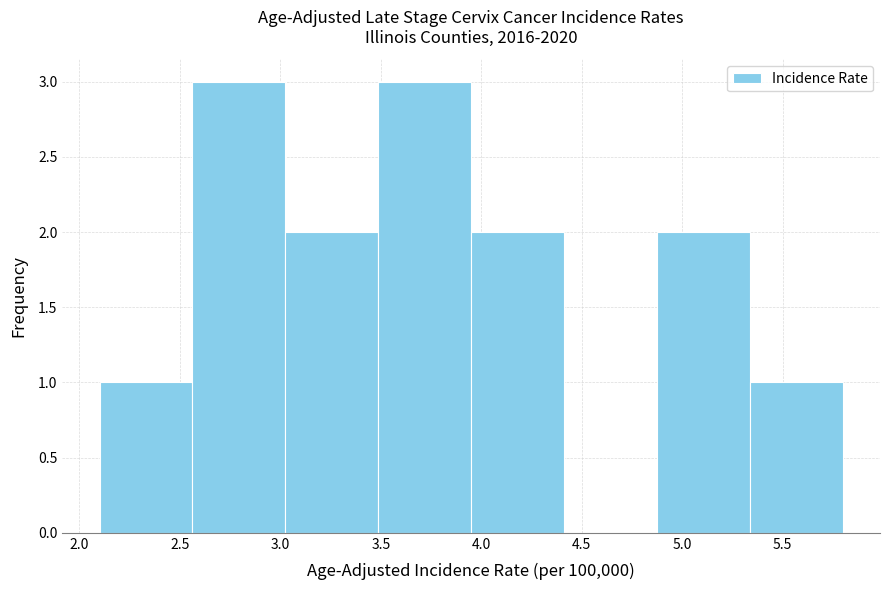

Reading left to right, transcribe this chart: for each bar, give the range it covers on the x-axis and its height. Neither the bar edges nor the heights are printed on the chart, so give them approximately, as read against the axes.

2.10 to 2.55: 1
2.55 to 3.05: 3
3.05 to 3.50: 2
3.50 to 3.95: 3
3.95 to 4.40: 2
4.40 to 4.90: 0
4.90 to 5.35: 2
5.35 to 5.80: 1